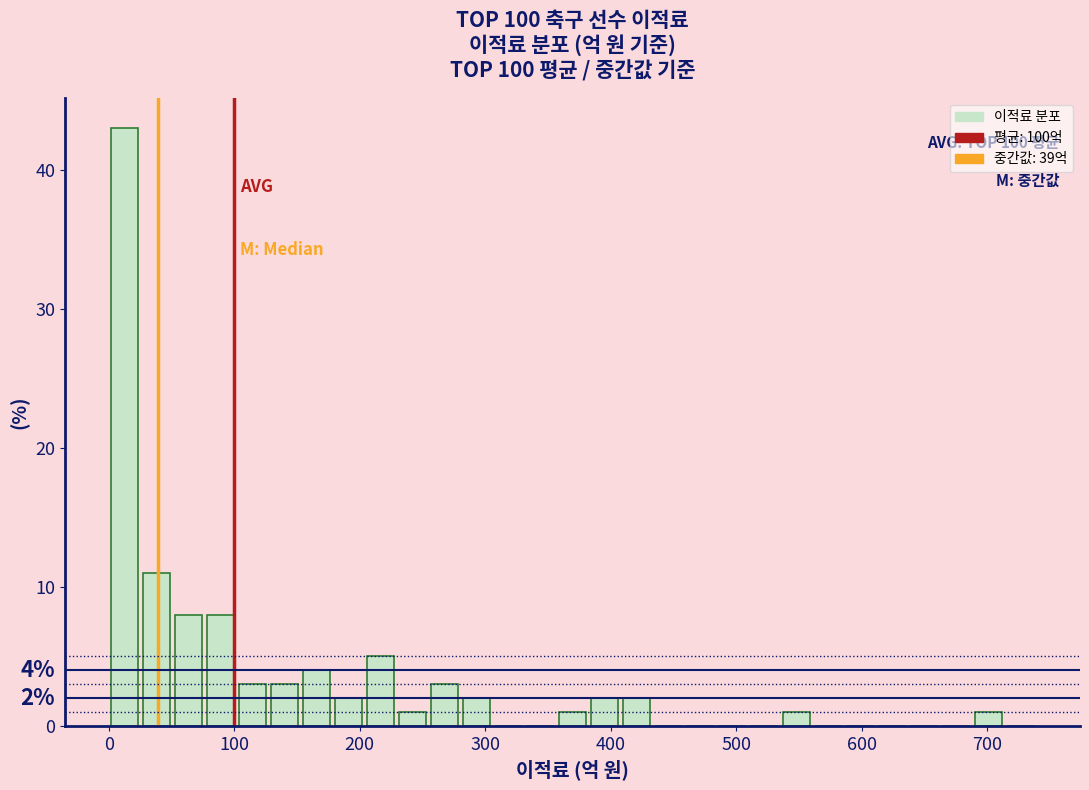

Around what value on the x-axis is the tallest bar? Give the approximate position of its centre, as read against the axis.

10